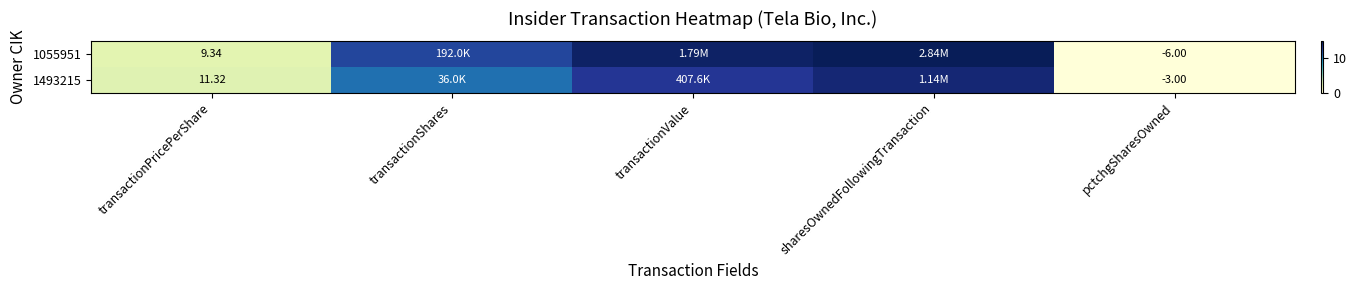

Is the value of 1493215 at pctchgSharesOwned greater than the value of 1055951 at transactionPricePerShare?

No